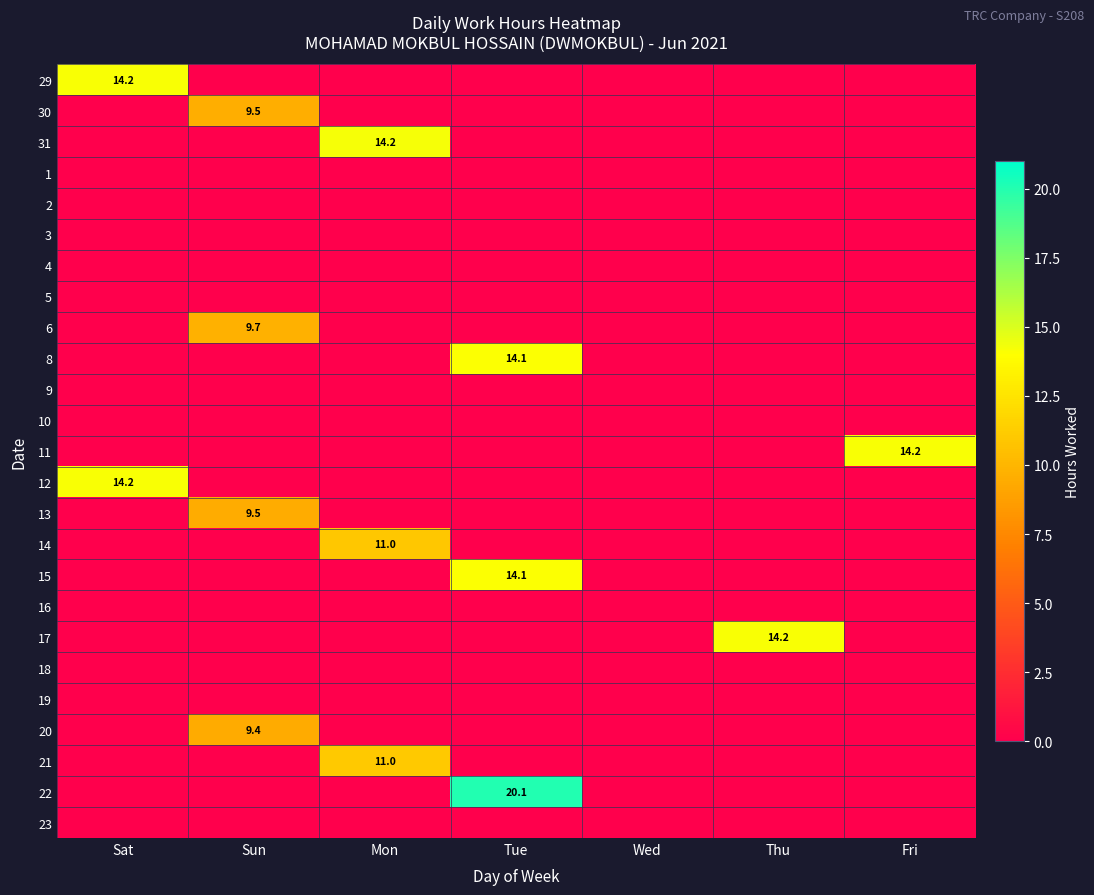

List the labels in order of 5 value, smallest first.

Sat, Sun, Mon, Tue, Wed, Thu, Fri